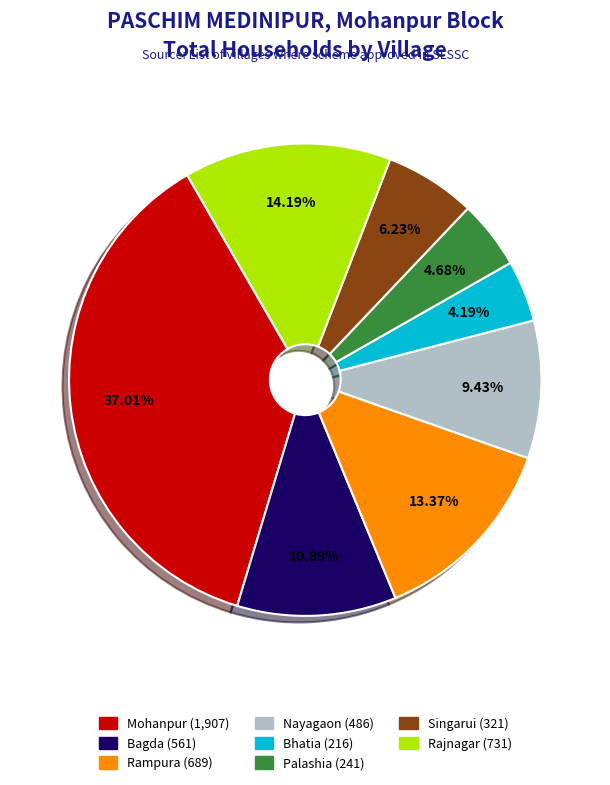

Which slice is the largest?

Mohanpur